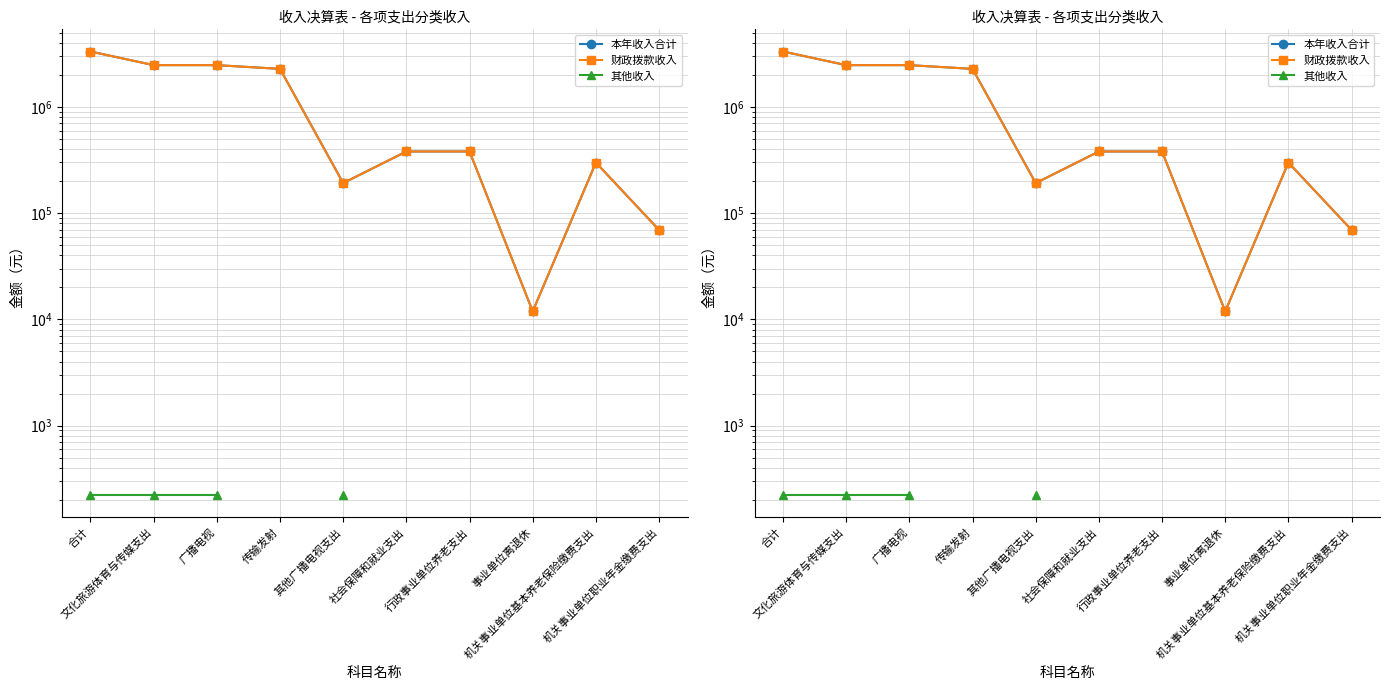

What value does the 本年收入合计 series have at 文化旅游体育与传媒支出?

2476619.8